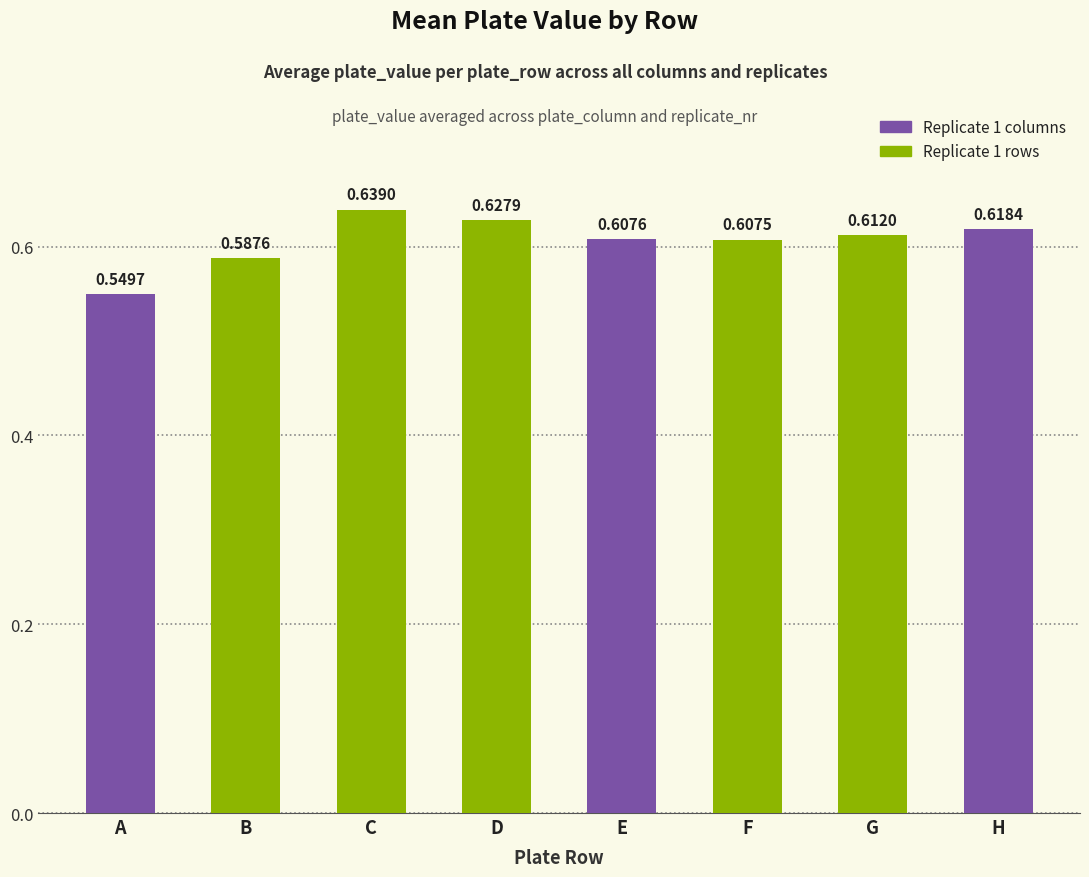

What is the difference between the maximum and minimum values?

0.1